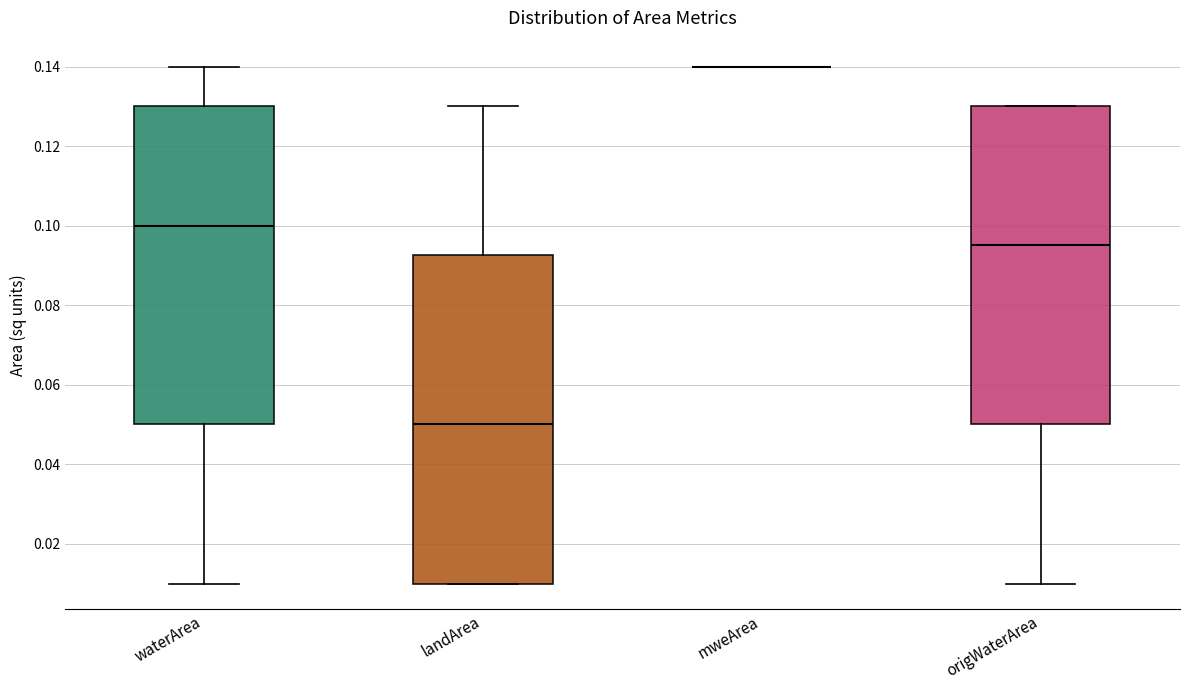

Which box is the tallest, from its lower edge to its upper edge?

landArea